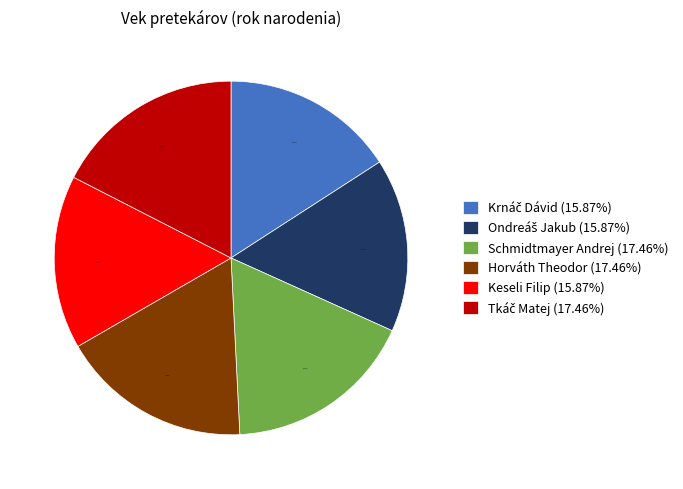

Is Horváth Theodor (17.46%) the majority of the pie?

No